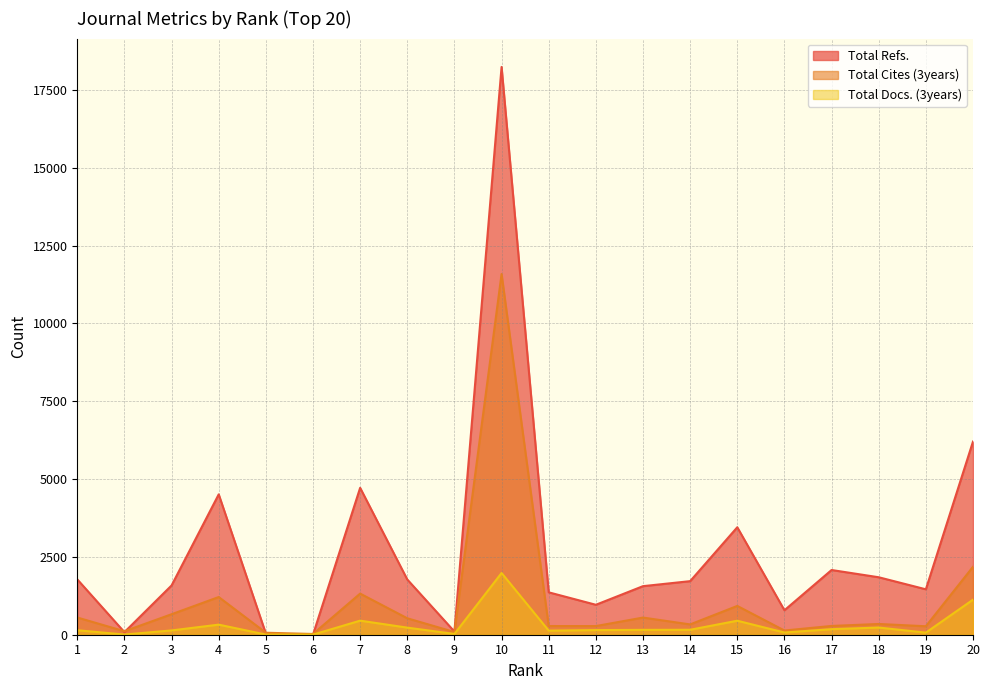

At which category does Total Refs. reach its first local valley?

2